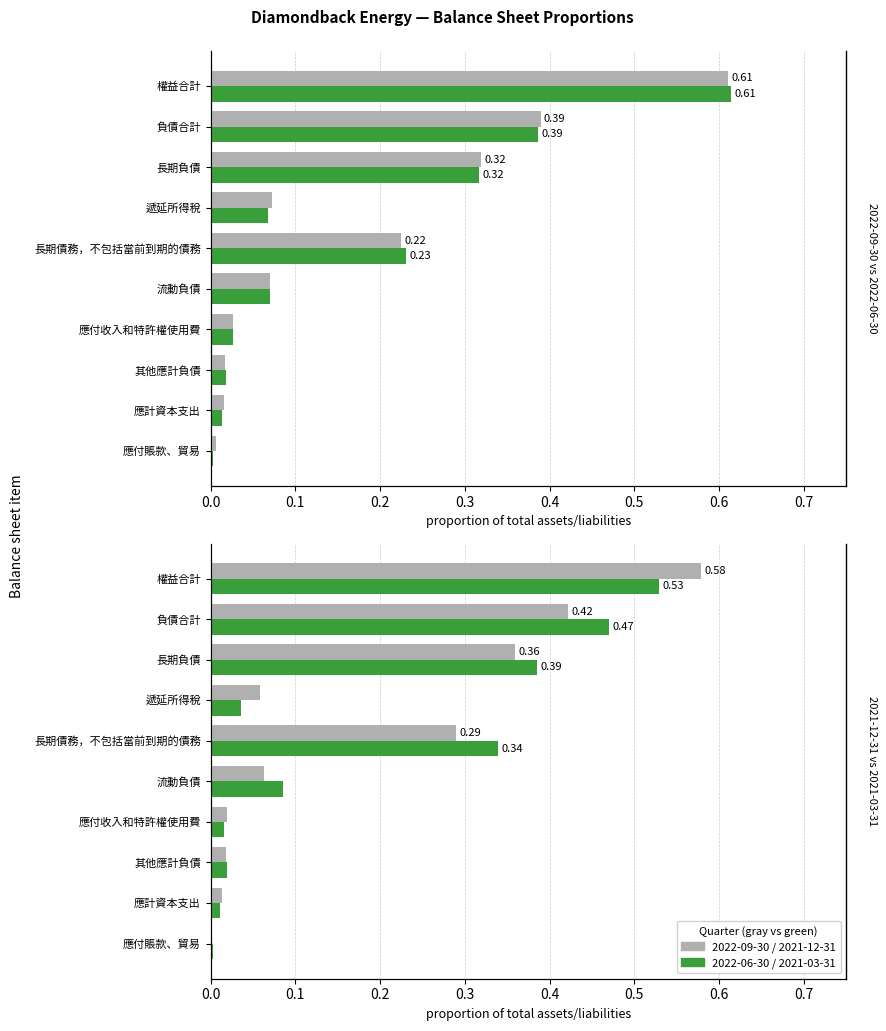

At how many categories does at least one series exceed 0?

10